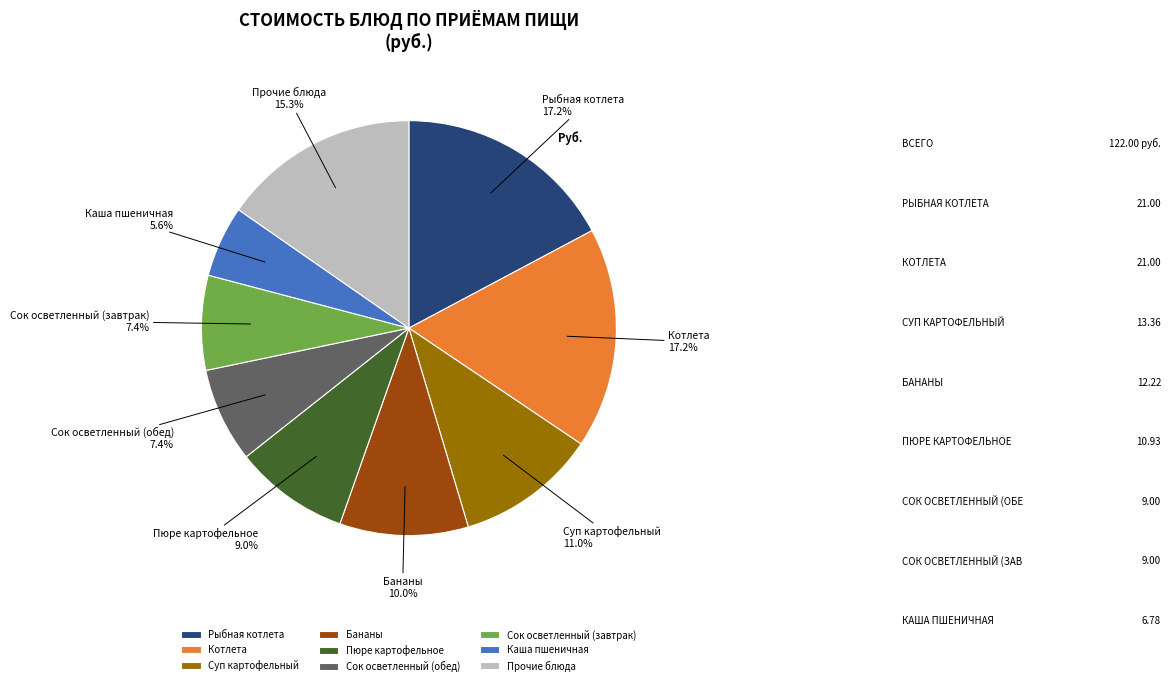

Count the number of slices in the pie.

9